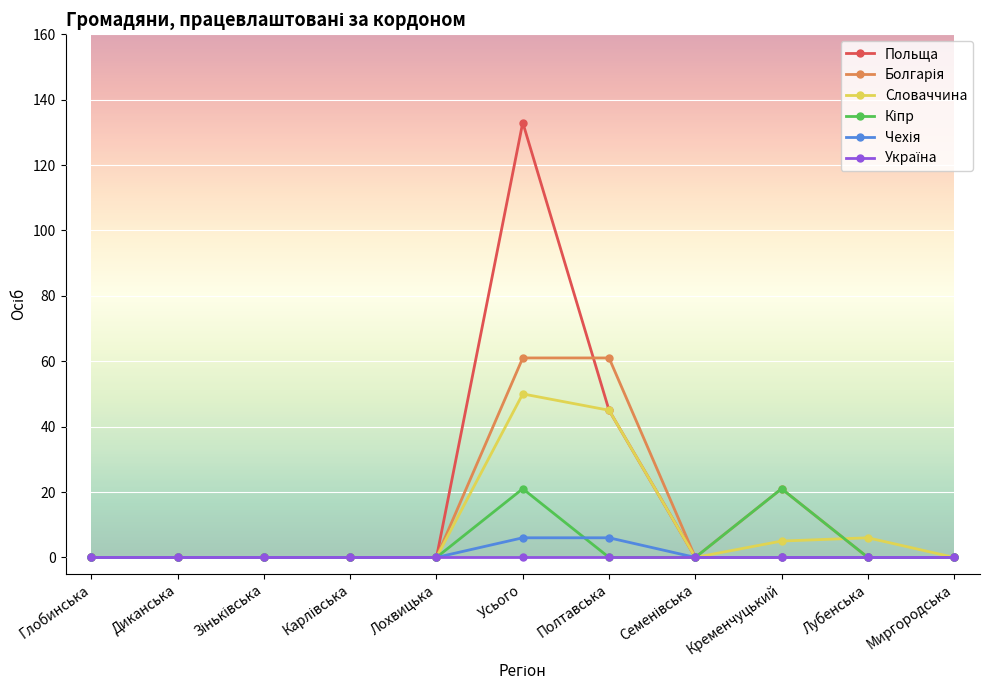

What is the label of the 1st point from the right?

Миргородська